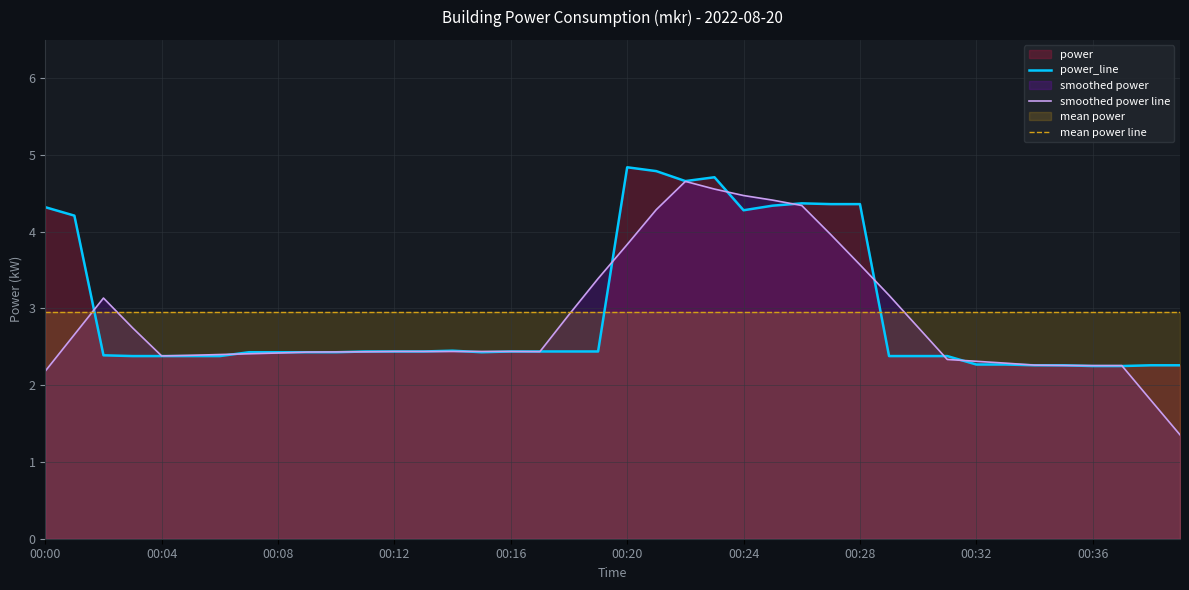

The value of mean power line at 31 is 3.0. True or false?

True